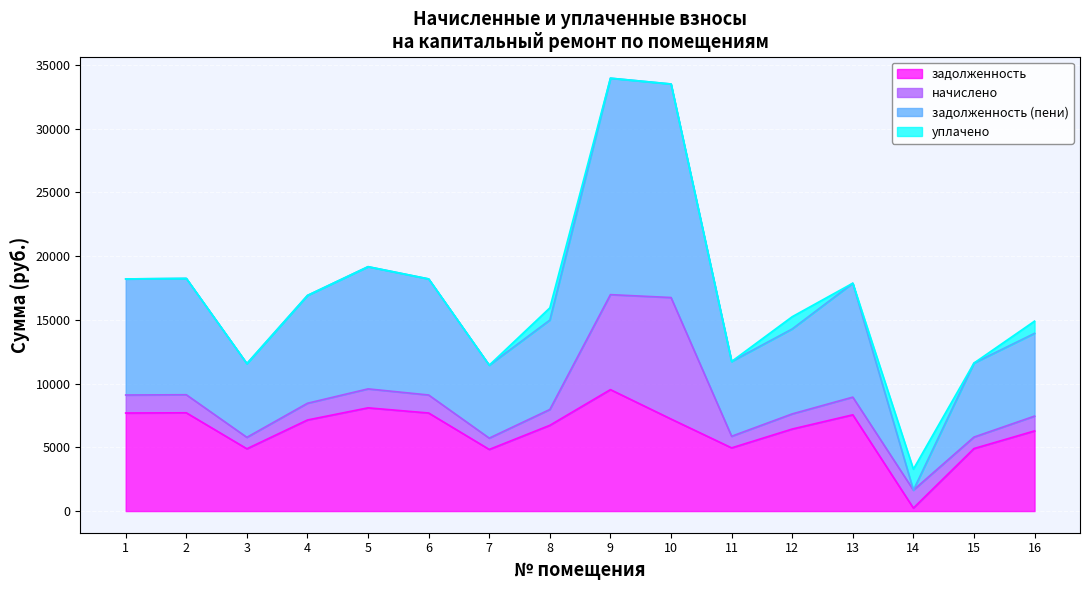

The value of задолженность at 6 is 4013.8. True or false?

False